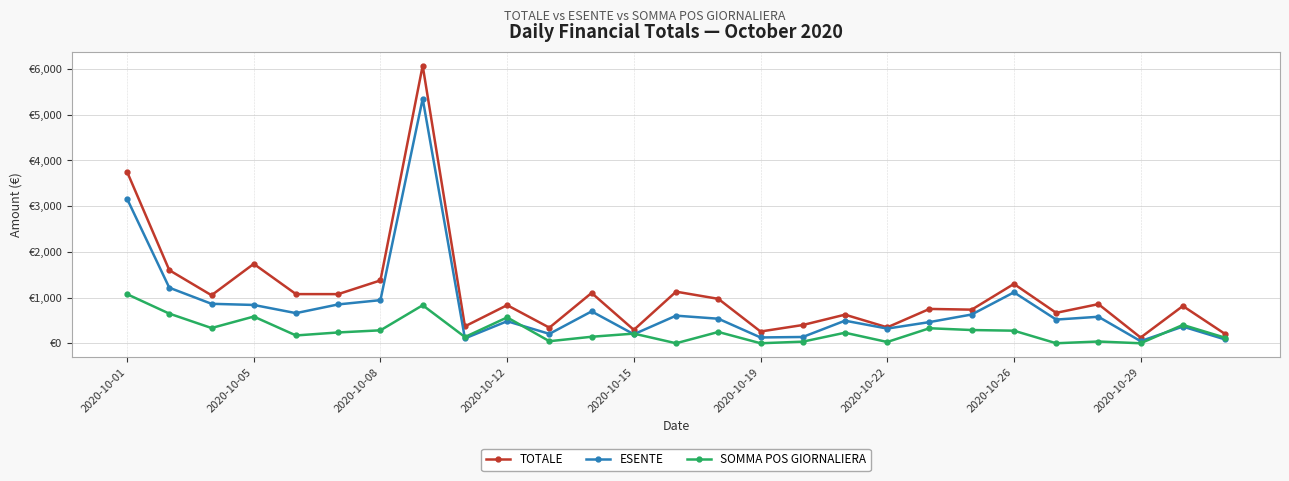

What are all the series names shown in the legend?

TOTALE, ESENTE, SOMMA POS GIORNALIERA